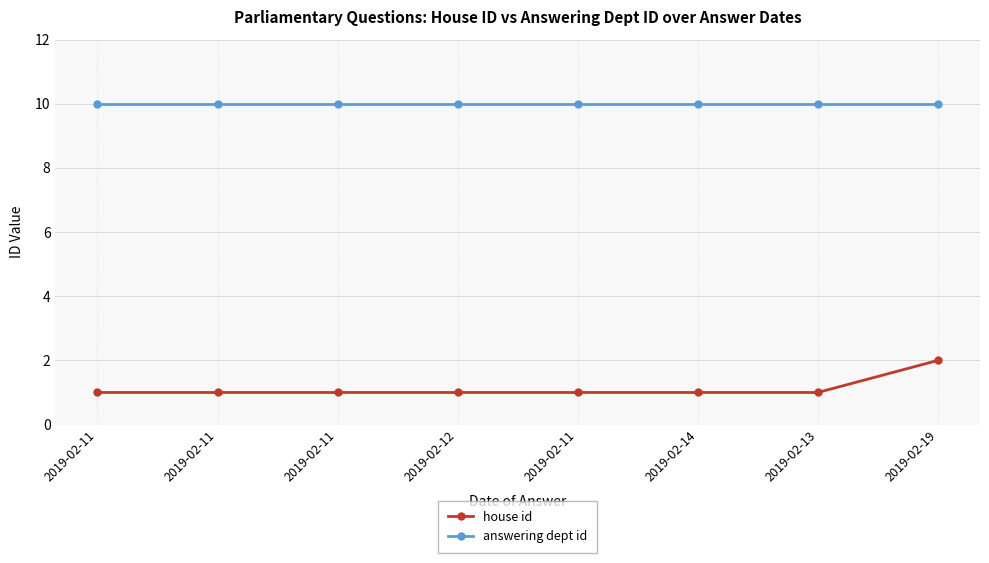

How many lines are shown in the chart?

2